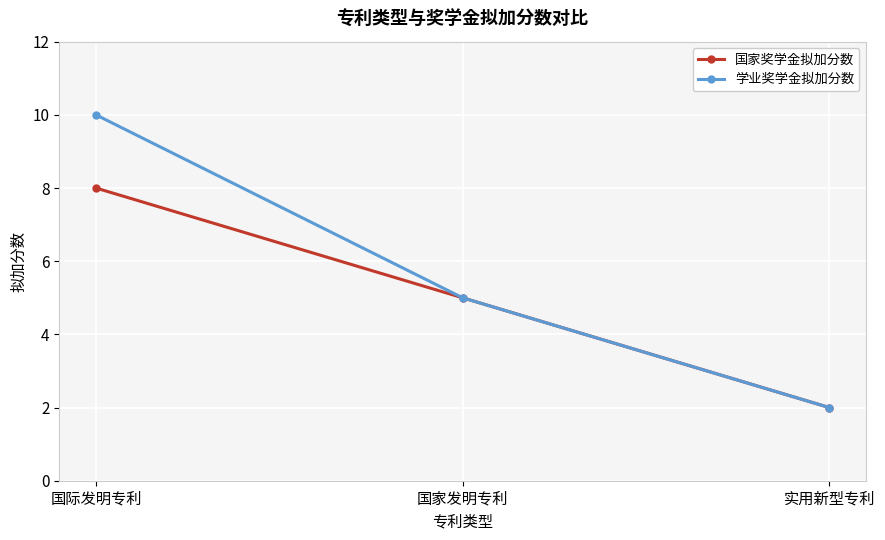

Which series has the largest total across all categories?

学业奖学金拟加分数